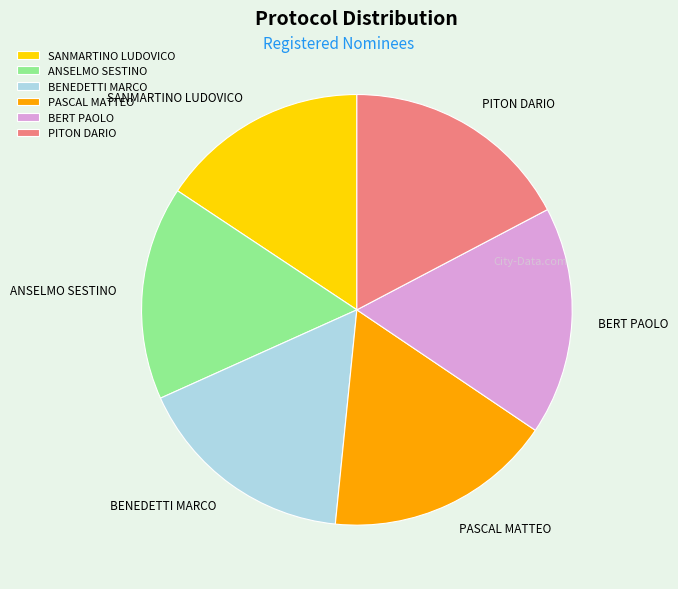

Is there any slice that represents more than half of the pie?

No